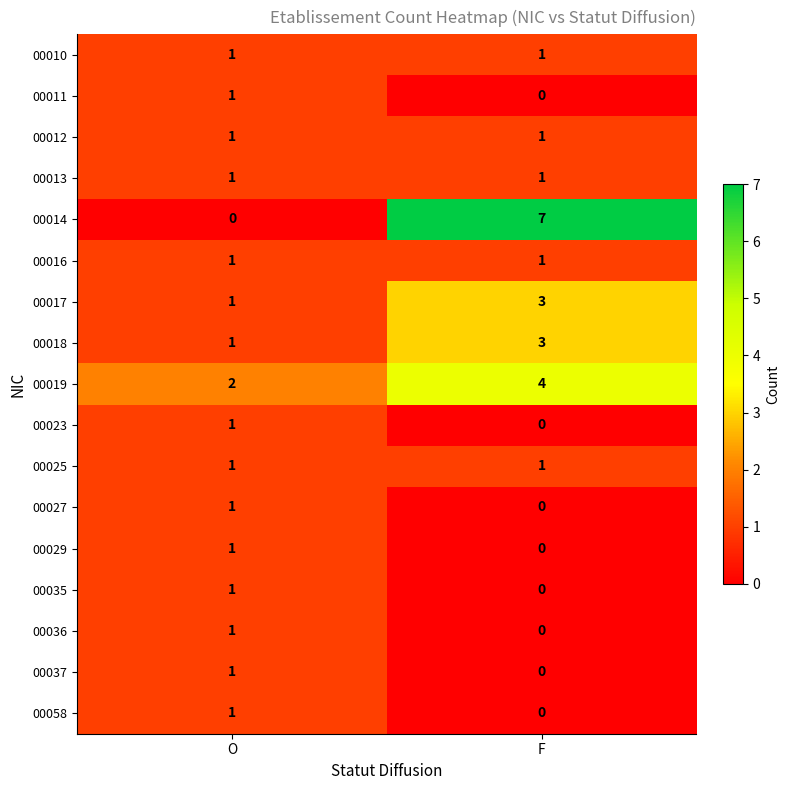

At which category does the chart reach its peak across all series?

F